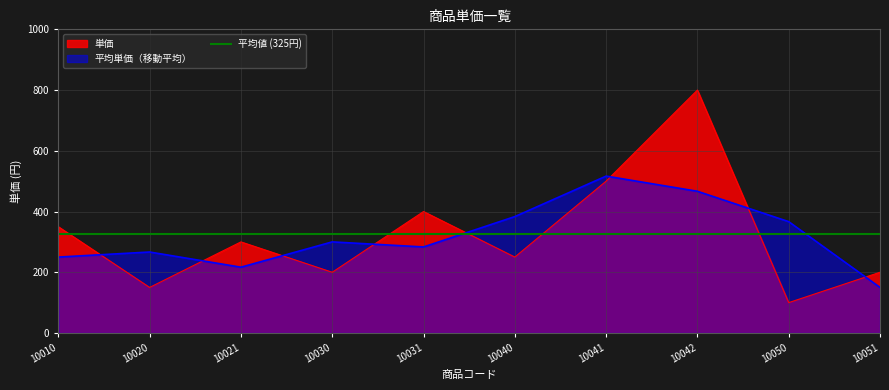

What is the greatest value displayed?

800